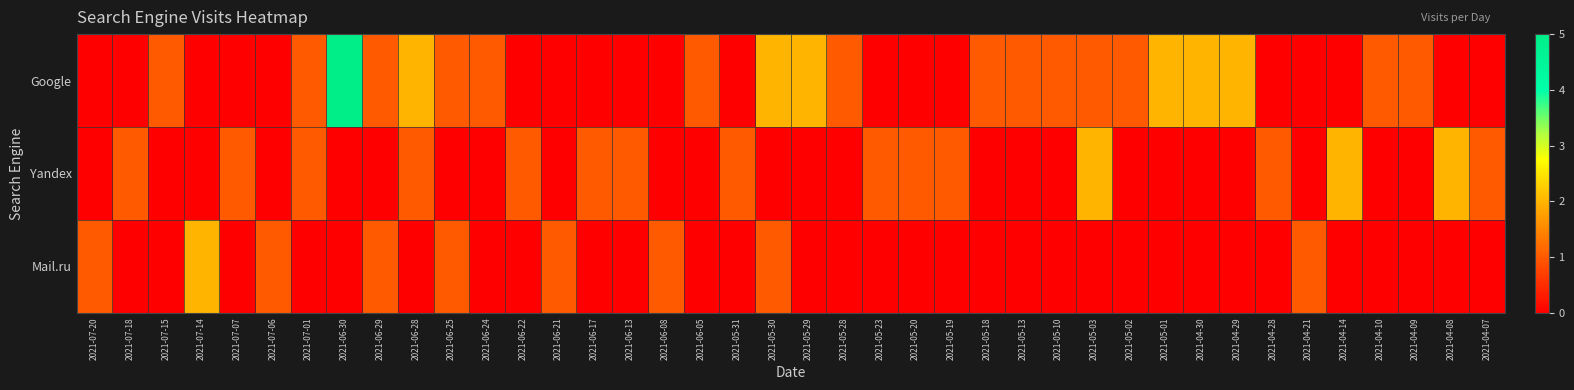

At 2021-05-03, list the series in order from largest to smallest.

Yandex, Google, Mail.ru